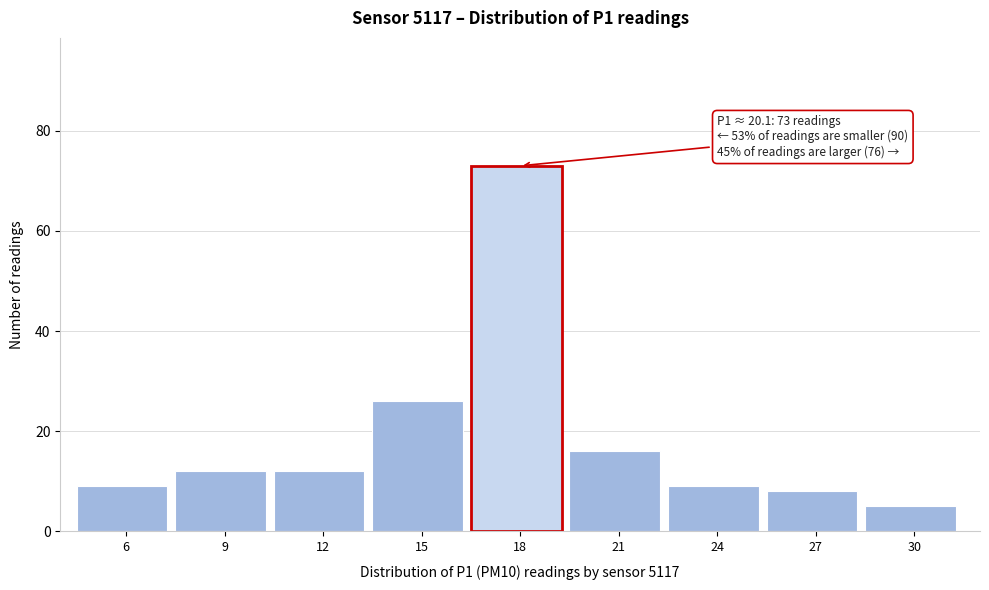

Reading left to right, transcribe all the data shown in this chart.

6=9	9=12	12=12	15=26	18=73	21=16	24=9	27=8	30=5